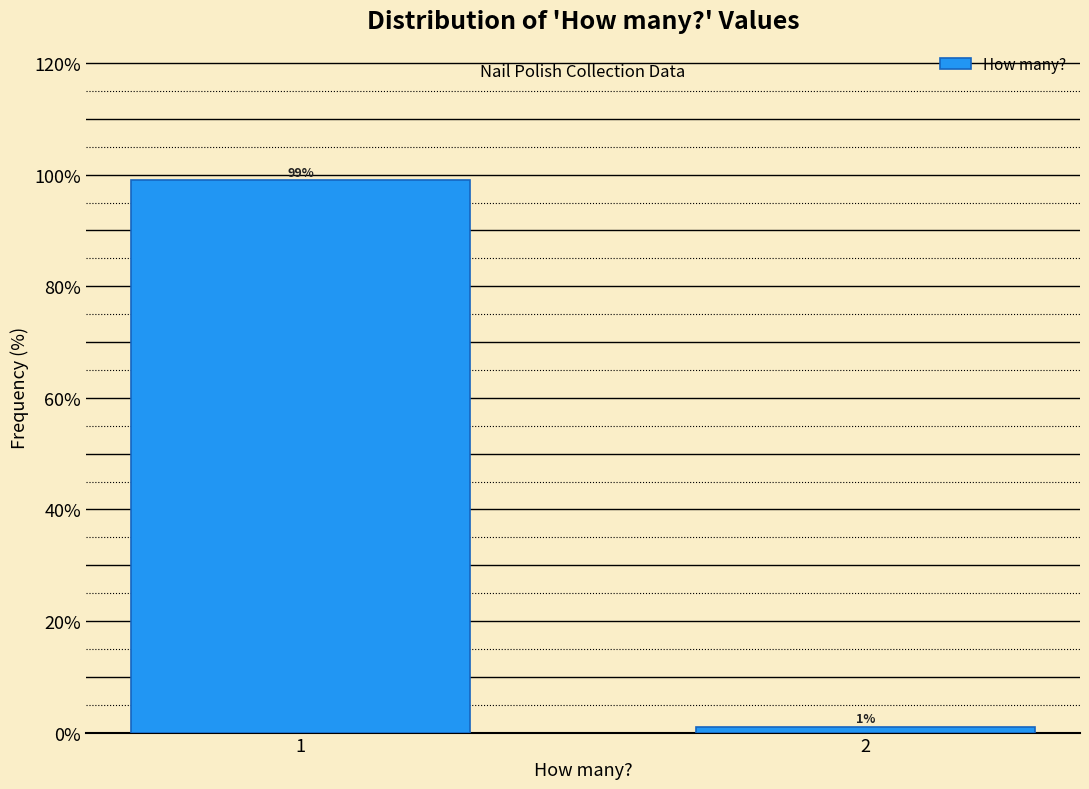

Reading left to right, extract all data points from this chart.

99	1